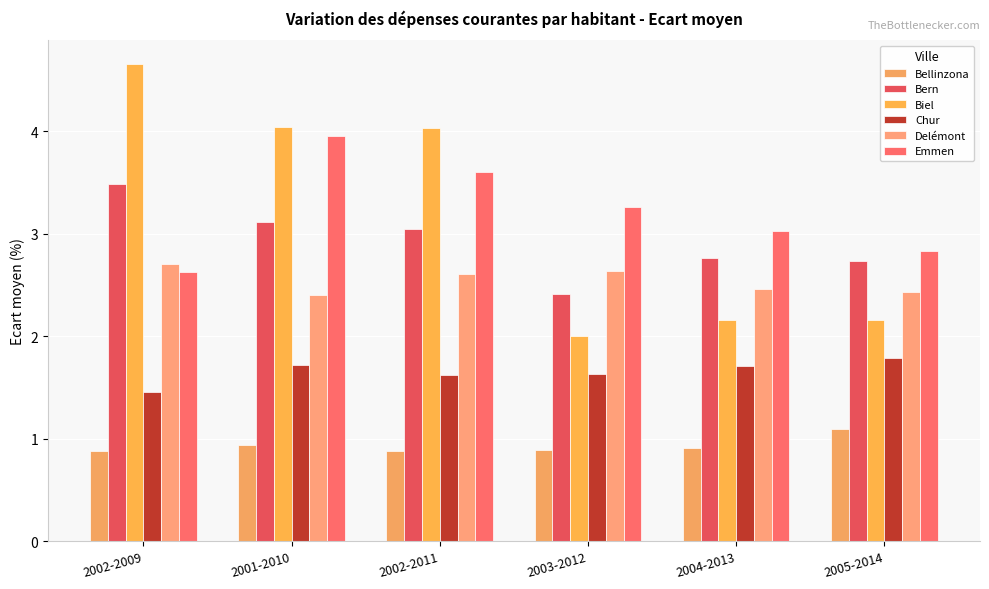

At which category is the sum across all series the highest?

2001-2010